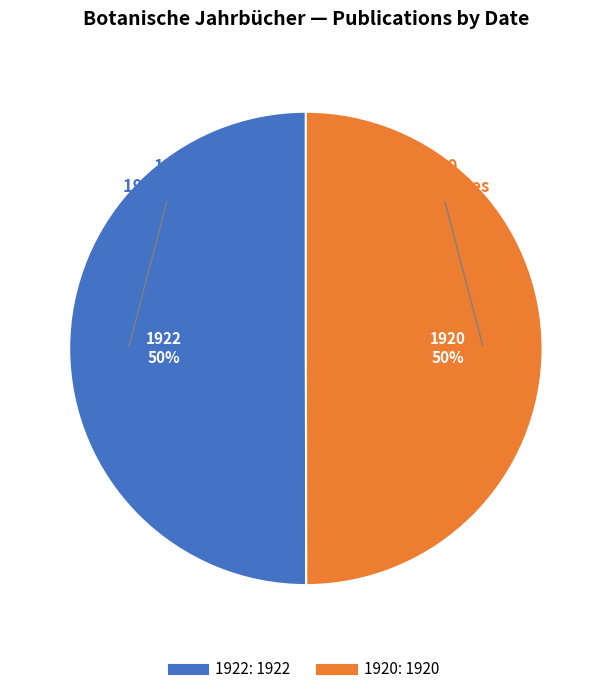

The 1920 slice represents 50% of the pie. True or false?

True